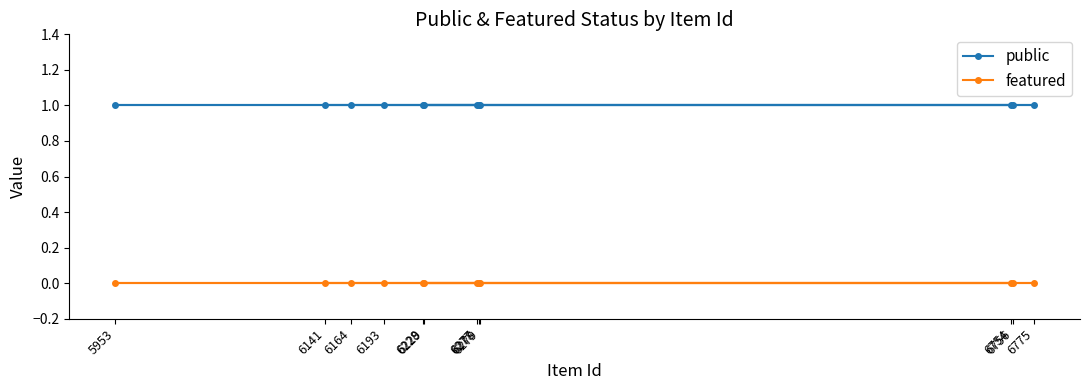

Reading right to left, extract all data points from this chart.

public: 1	1	1	1	1	1	1	1	1	1	1	1
featured: 0	0	0	0	0	0	0	0	0	0	0	0